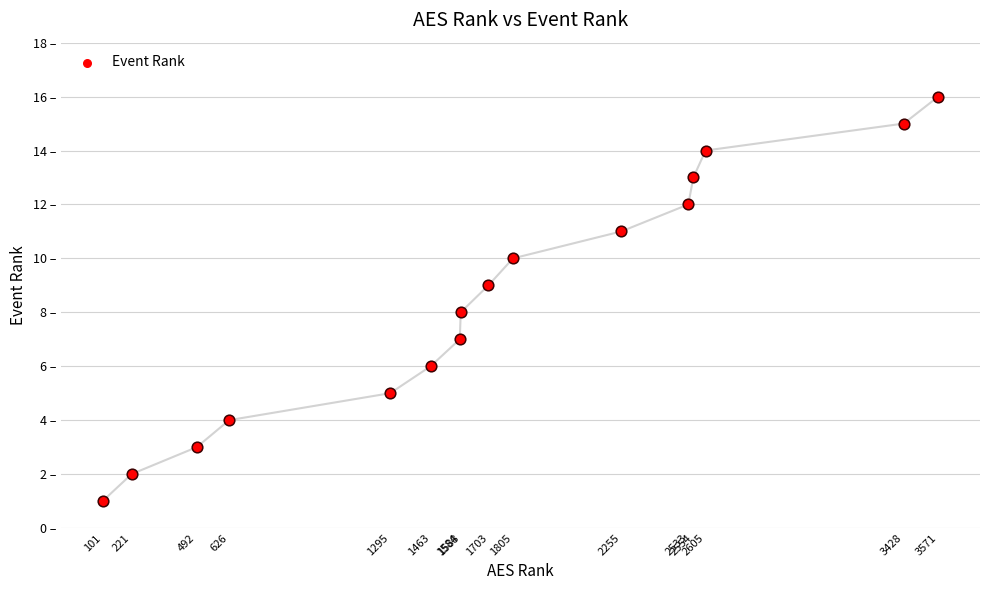

Which has a higher value, 1588 or 101?

1588